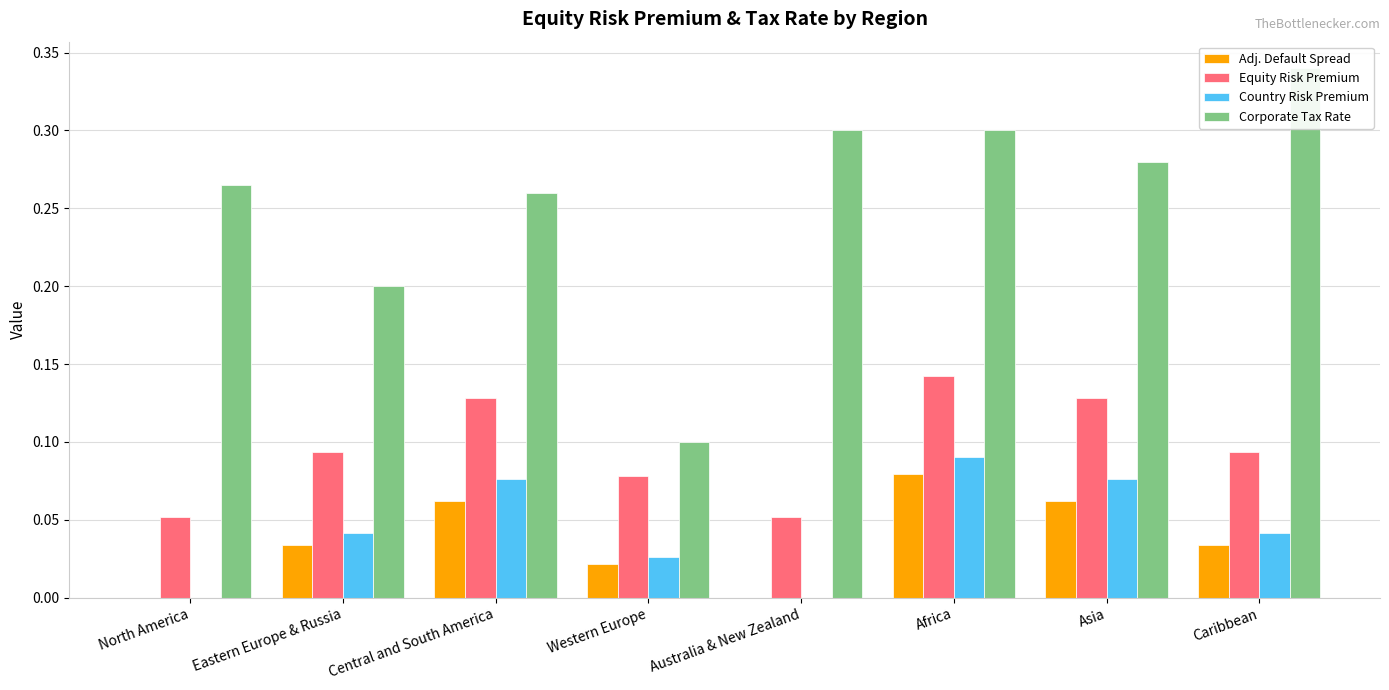

What is the maximum value shown in the chart?

0.3